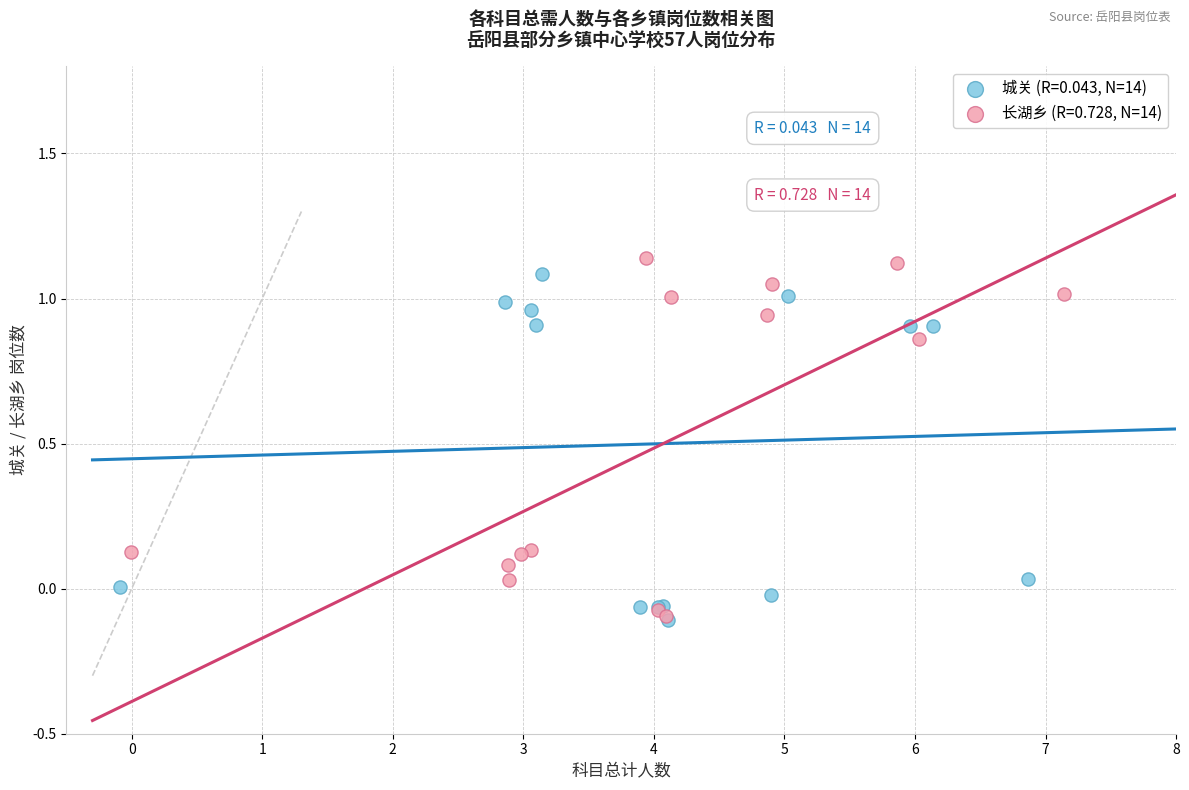

What are all the series names shown in the legend?

城关 (R=0.043, N=14), 长湖乡 (R=0.728, N=14)